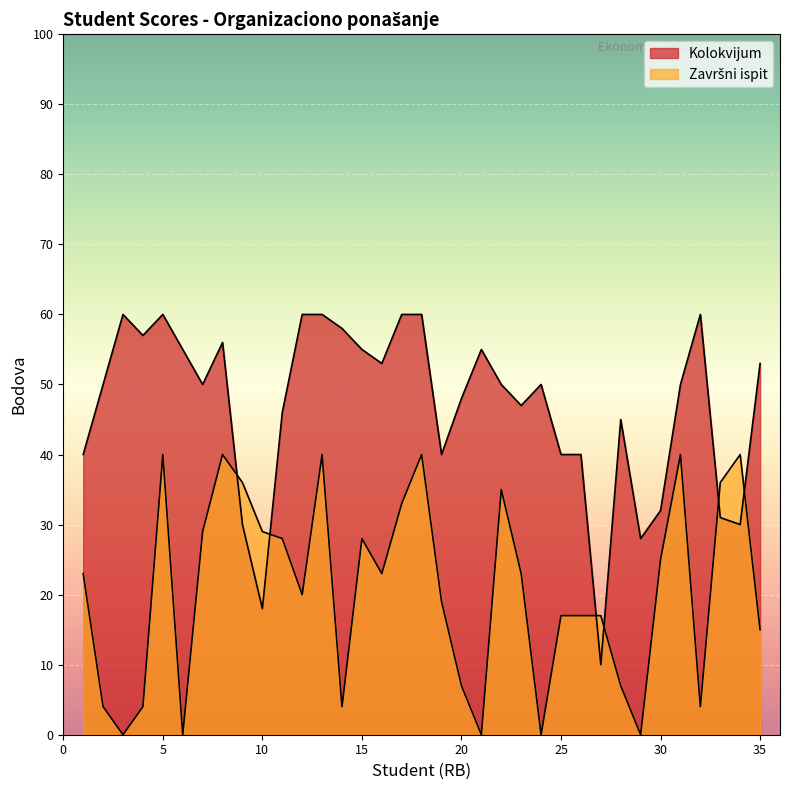

What are all the series names shown in the legend?

Kolokvijum, Završni ispit